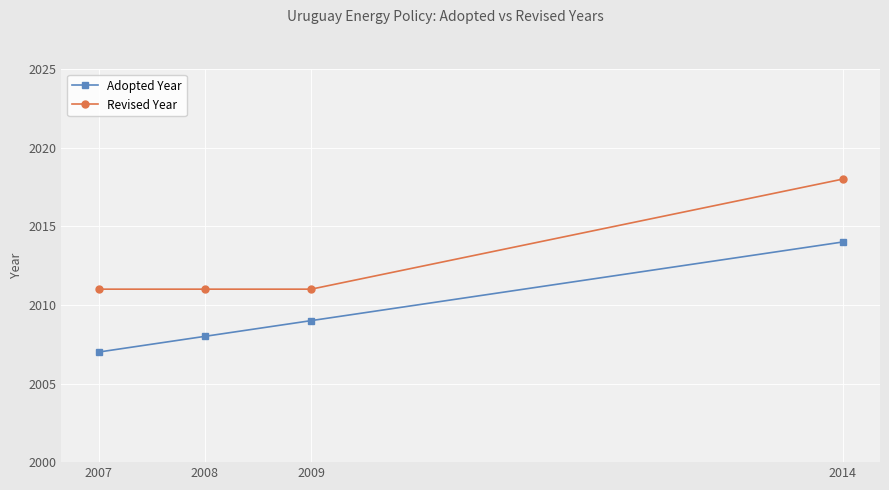

At 2014, list the series in order from smallest to largest.

Adopted Year, Revised Year